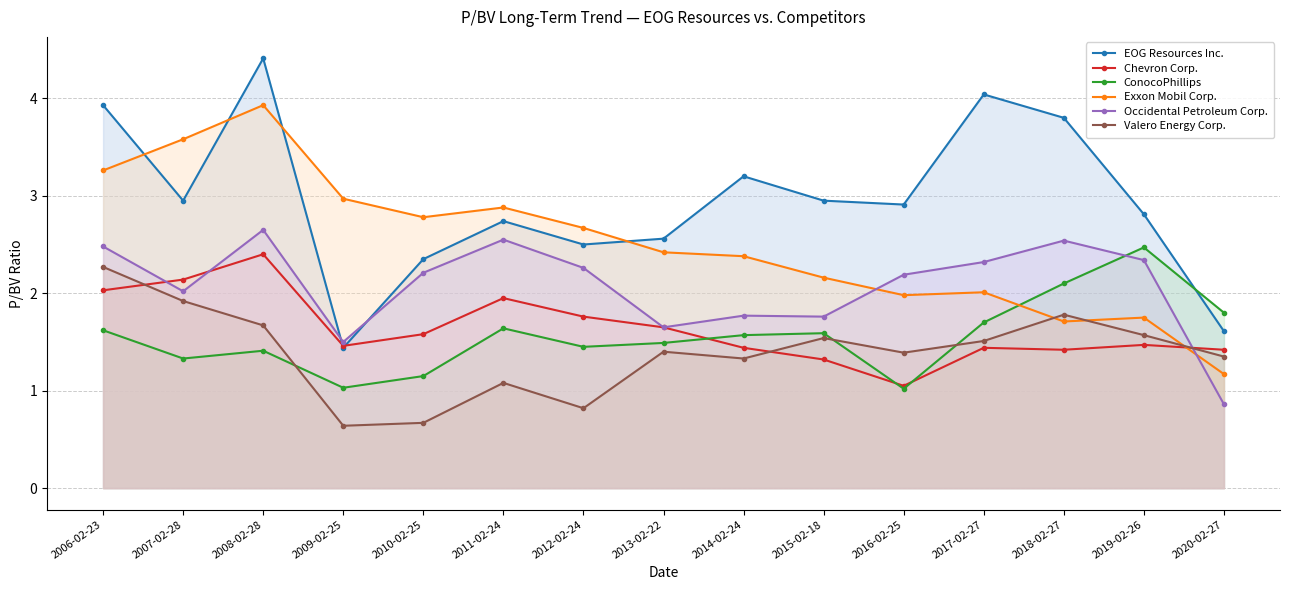

Which series has the largest range (max minus min)?

EOG Resources Inc.